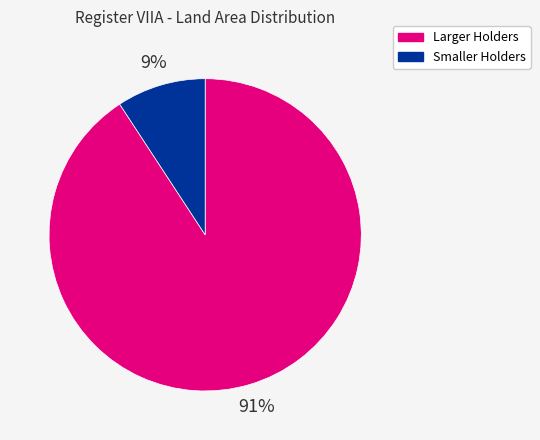

To the nearest percent, what is the average slice percentage?

50%